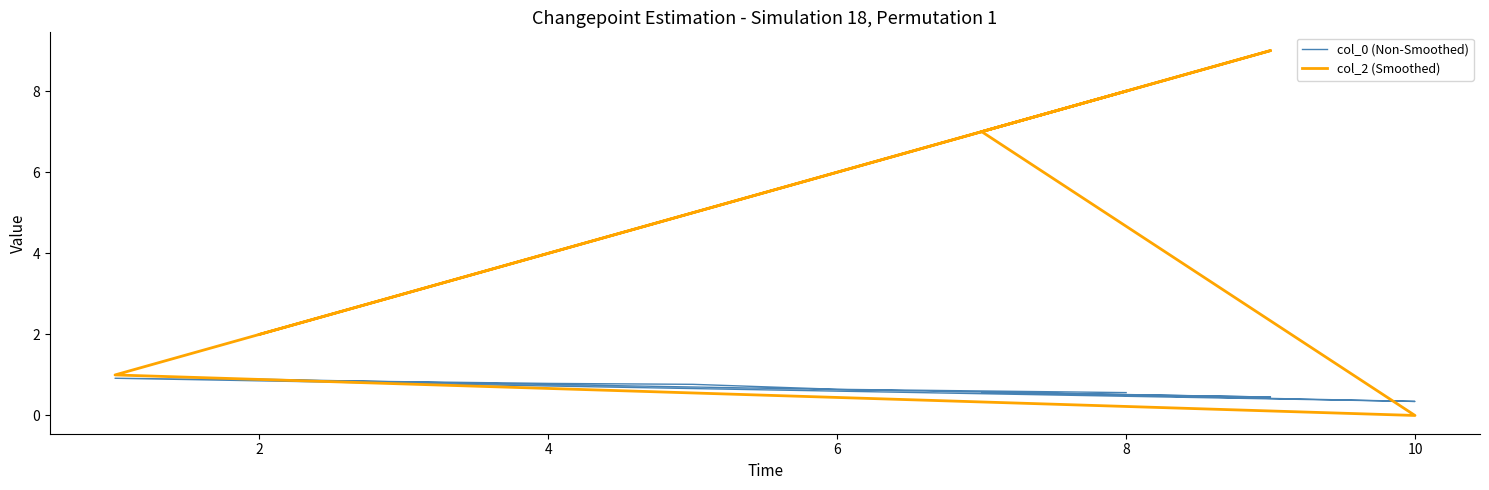

What is the difference between the maximum and minimum values in the col_2 (Smoothed) series?

9.0